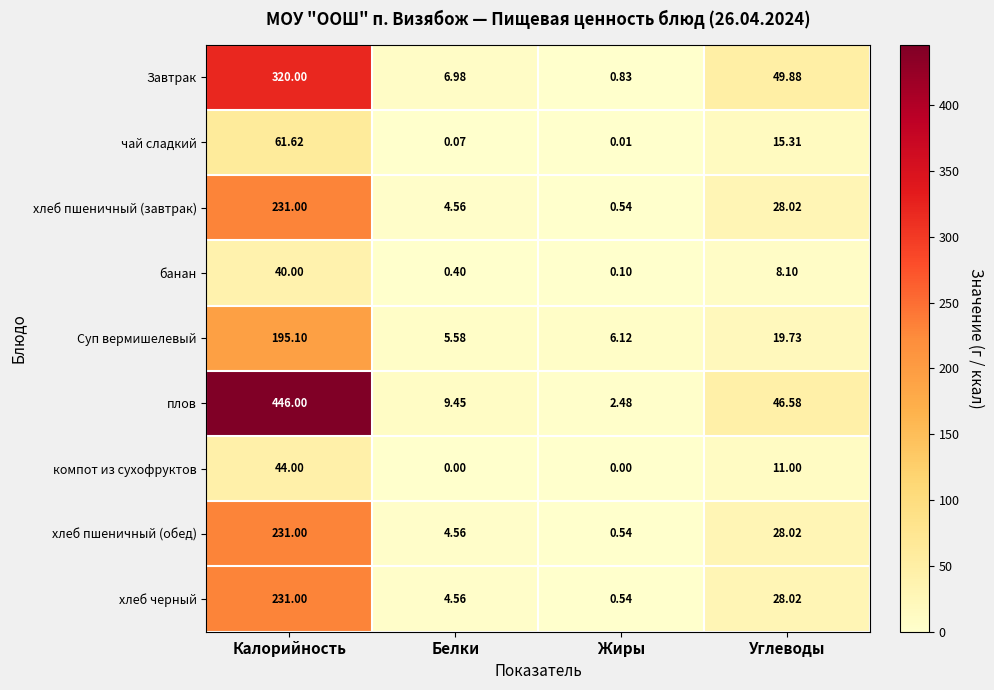

At how many categories does at least one series exceed 107?

1